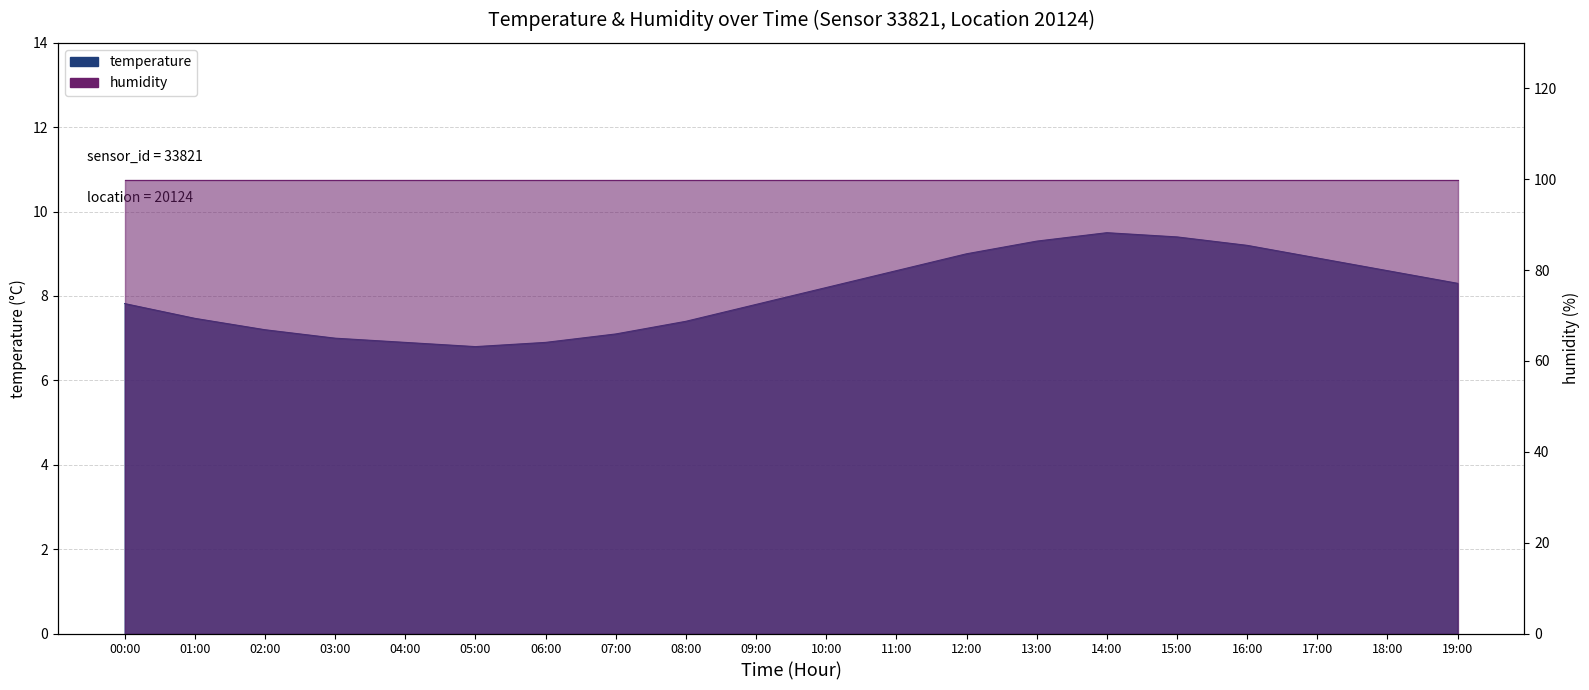

Which label corresponds to the largest value in the chart?

14:00